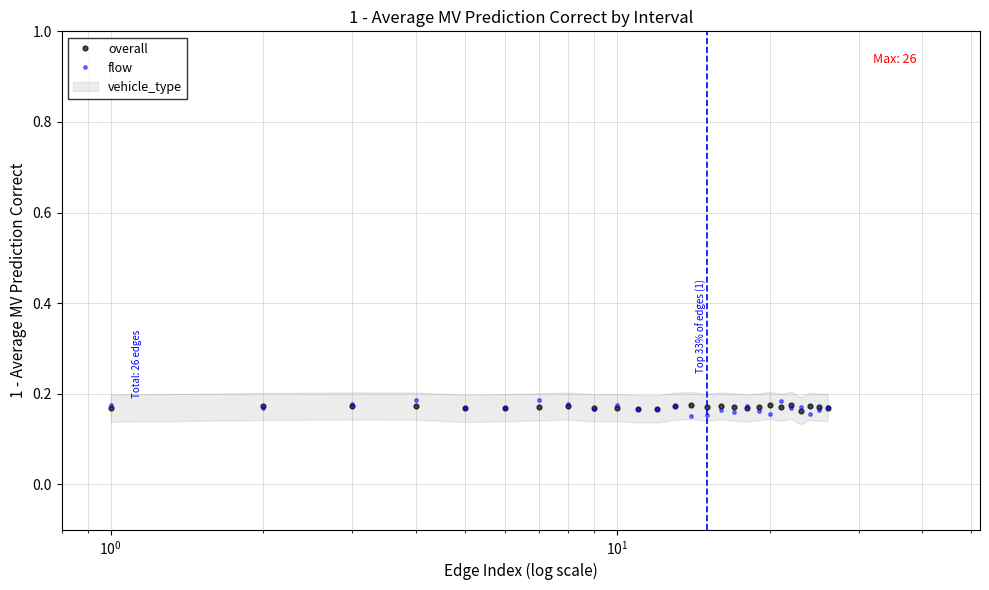

What is the average value of the flow series?

0.2